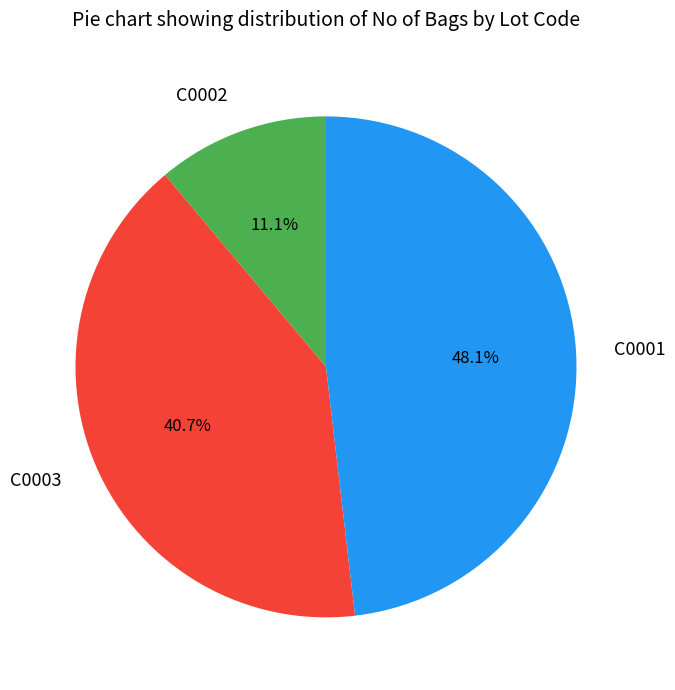

How many slices are in this pie chart?

3